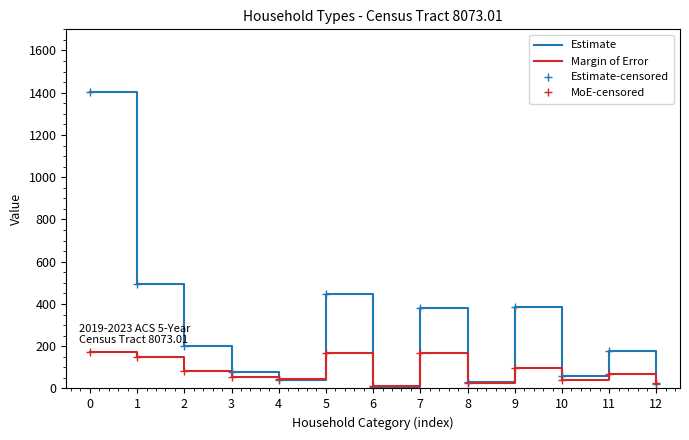

Rank the series at 10 from highest to lowest value.

Estimate, Estimate-censored, Margin of Error, MoE-censored